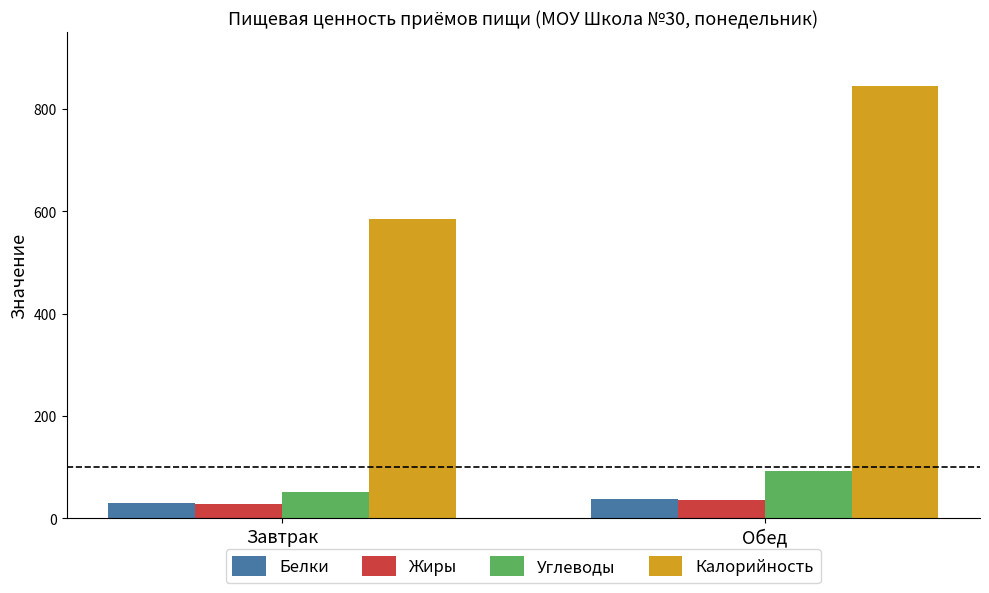

How many groups of bars are there?

2